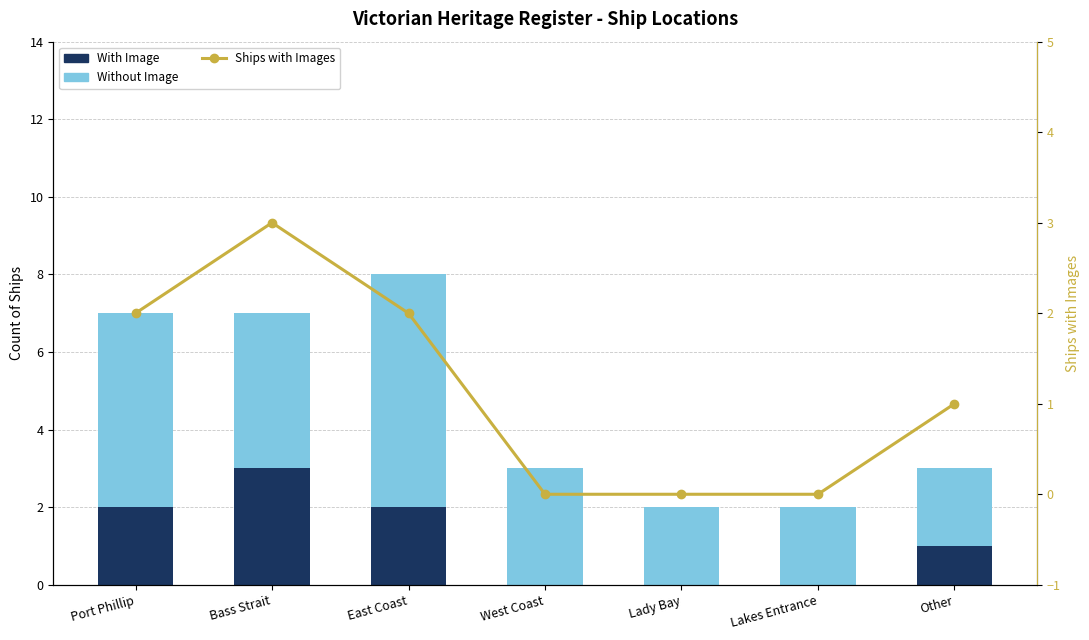

Reading right to left, extract all data points from this chart.

With Image: Other=1	Lakes Entrance=0	Lady Bay=0	West Coast=0	East Coast=2	Bass Strait=3	Port Phillip=2
Without Image: Other=2	Lakes Entrance=2	Lady Bay=2	West Coast=3	East Coast=6	Bass Strait=4	Port Phillip=5
Ships with Images (%): Other=1	Lakes Entrance=0	Lady Bay=0	West Coast=0	East Coast=2	Bass Strait=3	Port Phillip=2